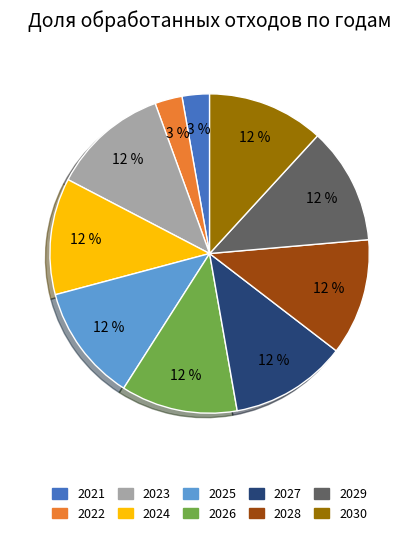

Is it true that 2026 is 26% of the pie?

False